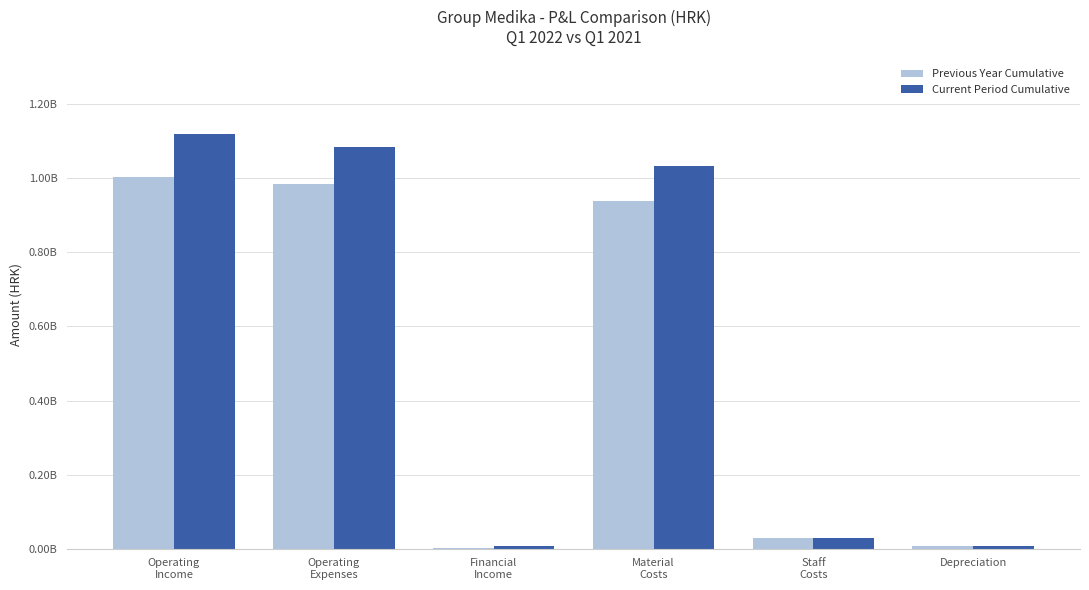

Rank the series at Depreciation from highest to lowest value.

Current Period Cumulative, Previous Year Cumulative